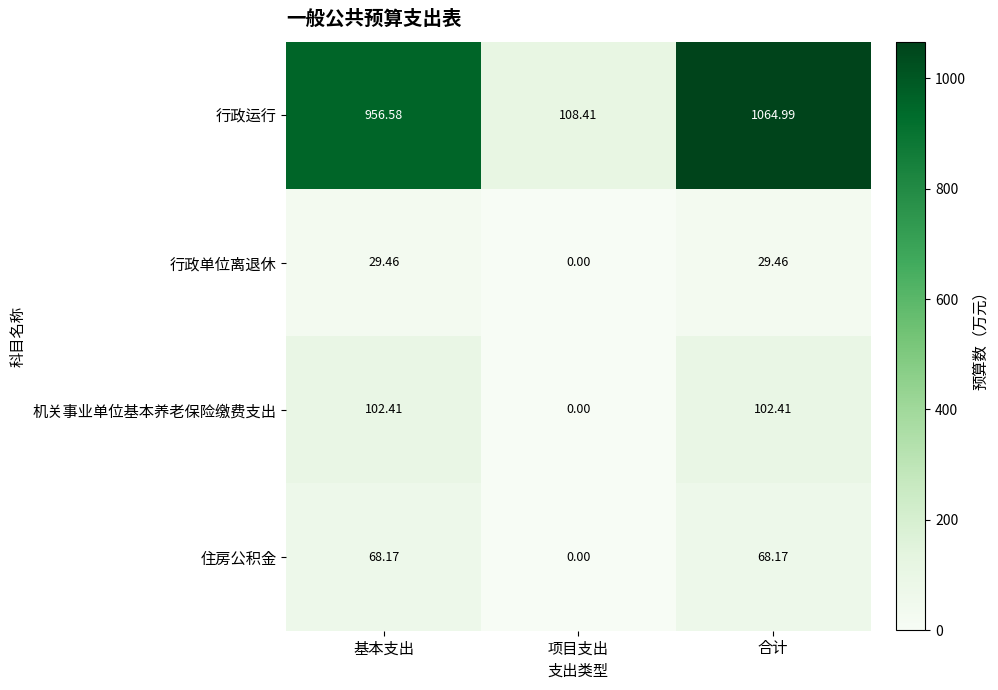

At which label does 住房公积金 first exceed 68?

基本支出